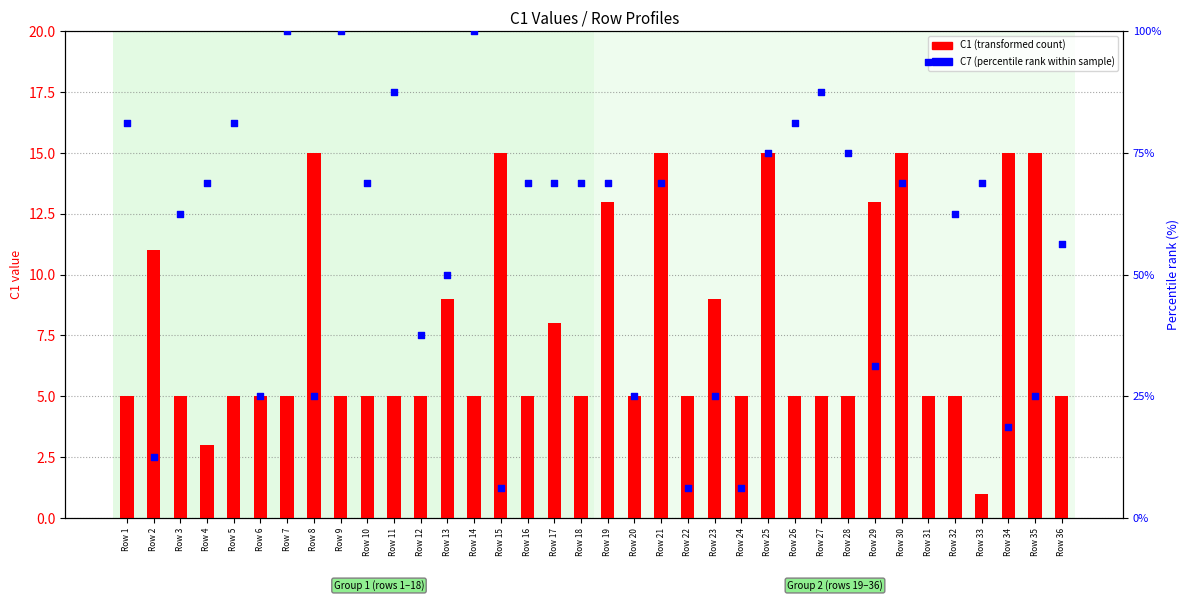

Which series has the largest Y range (max minus min)?

C7 (percentile rank)